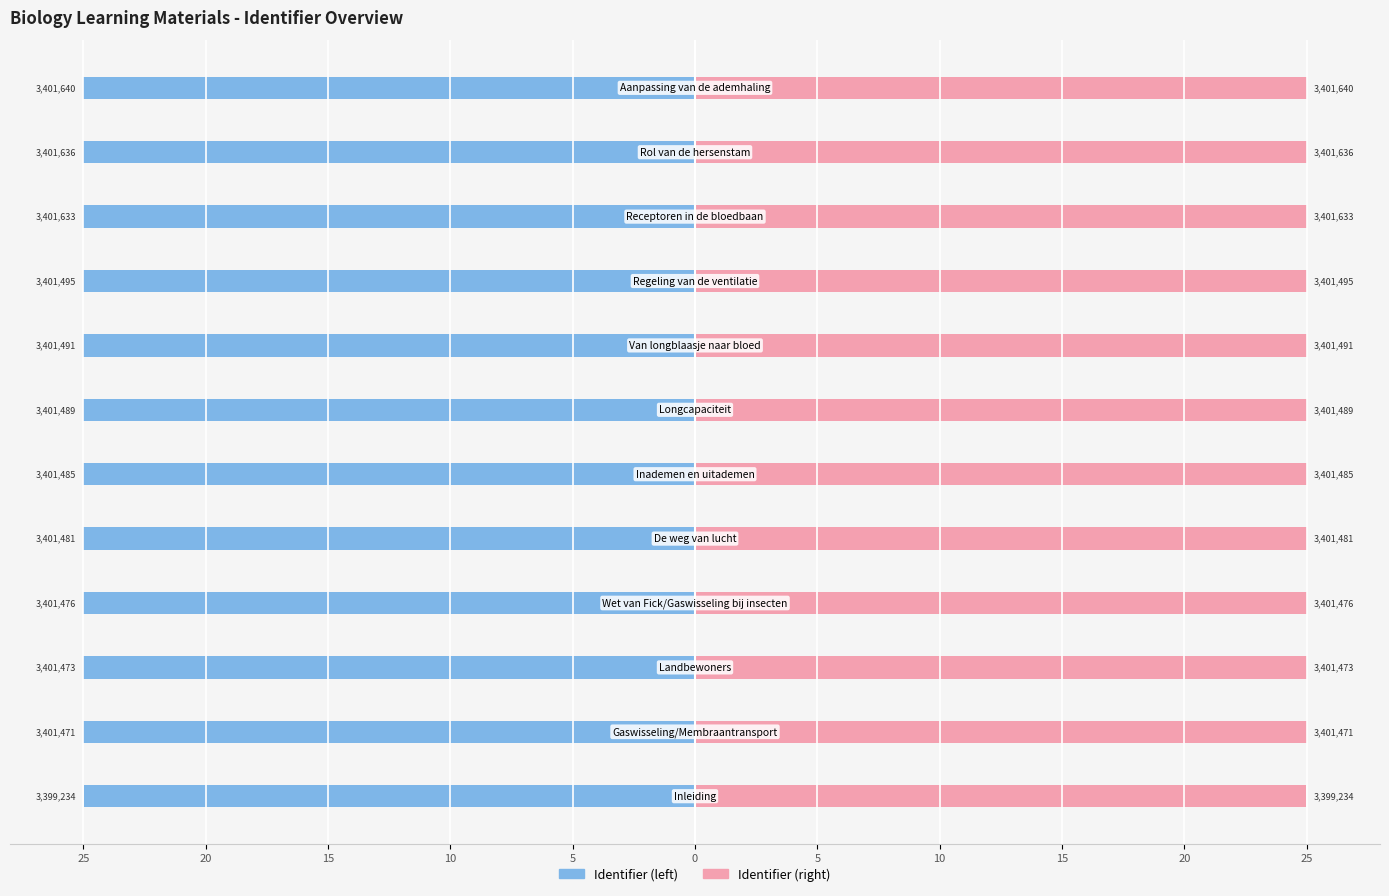

List the series in order of their peak value, lowest first.

Identifier (left), Identifier (right)